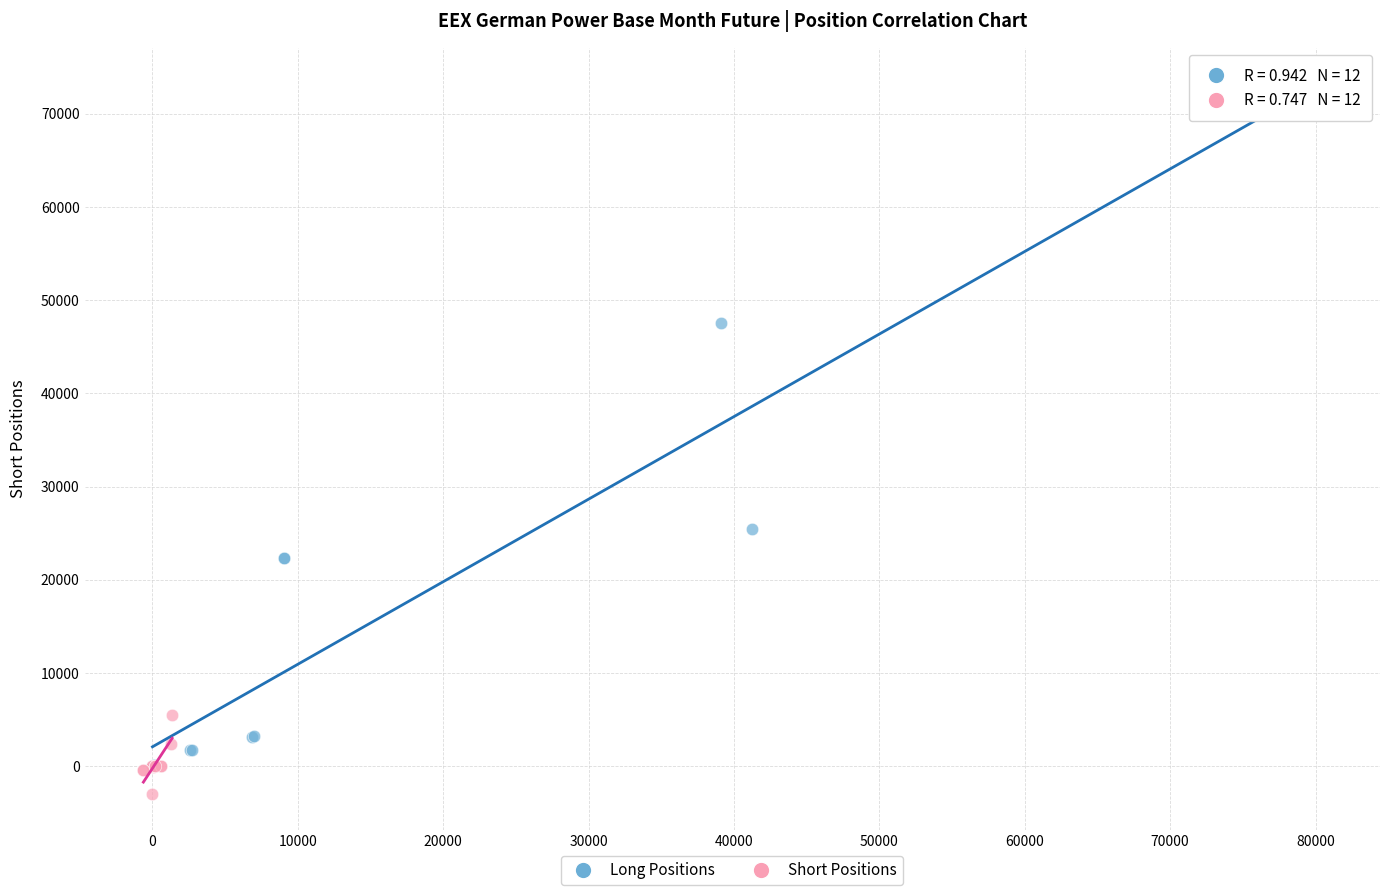

Which series has the largest Y range (max minus min)?

Long Positions